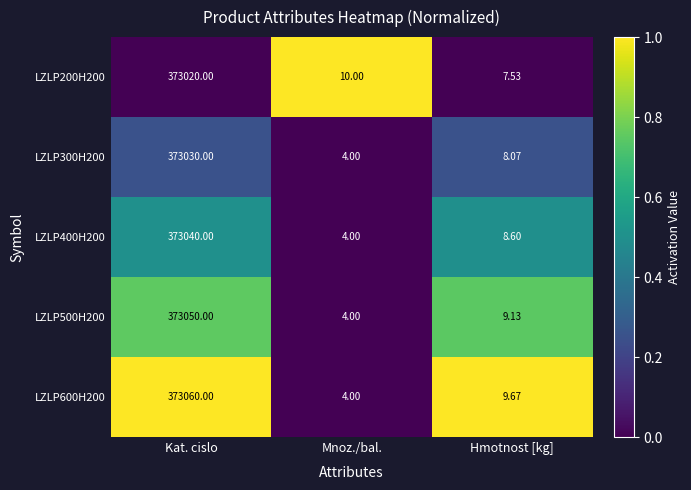

What is the total value across all series at Mnoz./bal.?

26.0